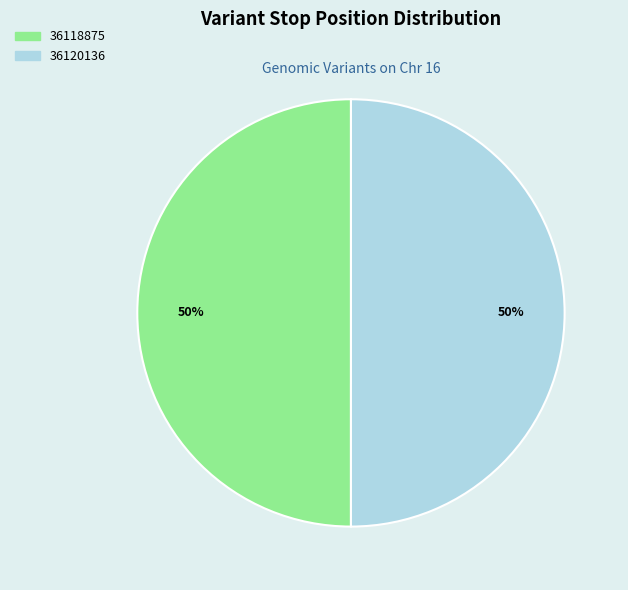

Approximately how many times larger is the value at 36120136 compared to 36118875?

1.0